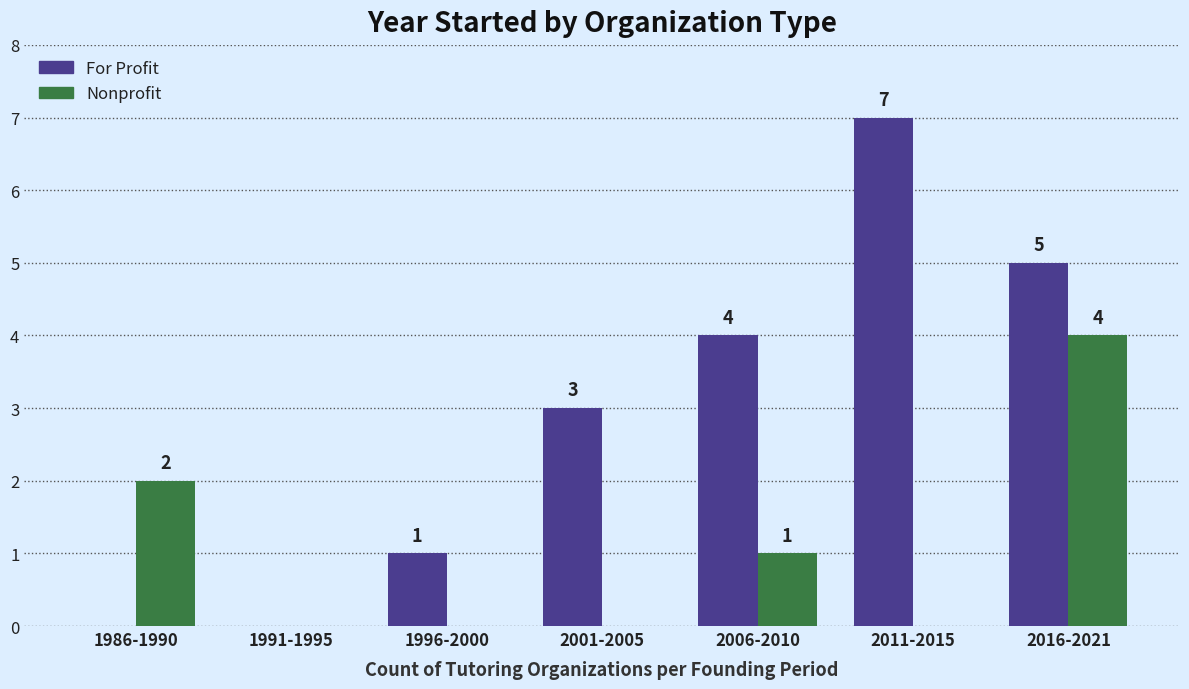

Which series changed the most between 1986-1990 and 2001-2005?

For Profit